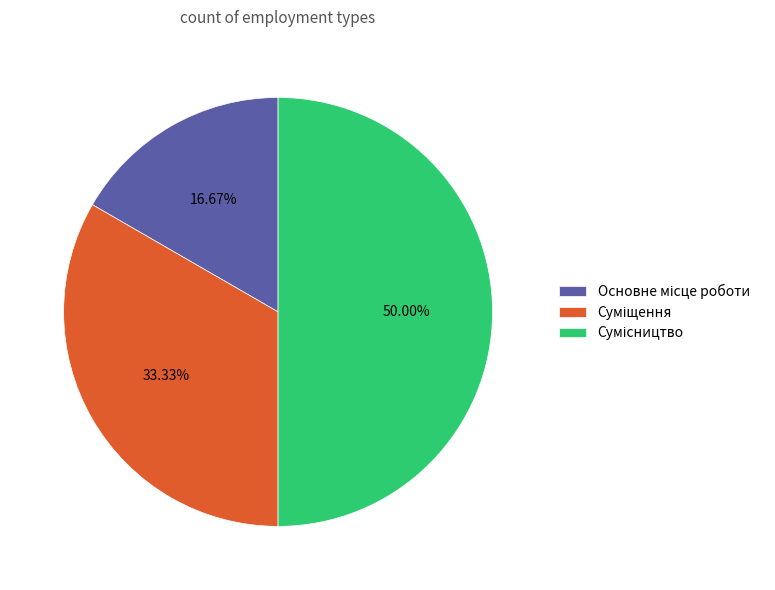

Which has a higher value, Сумісництво or Основне місце роботи?

Сумісництво